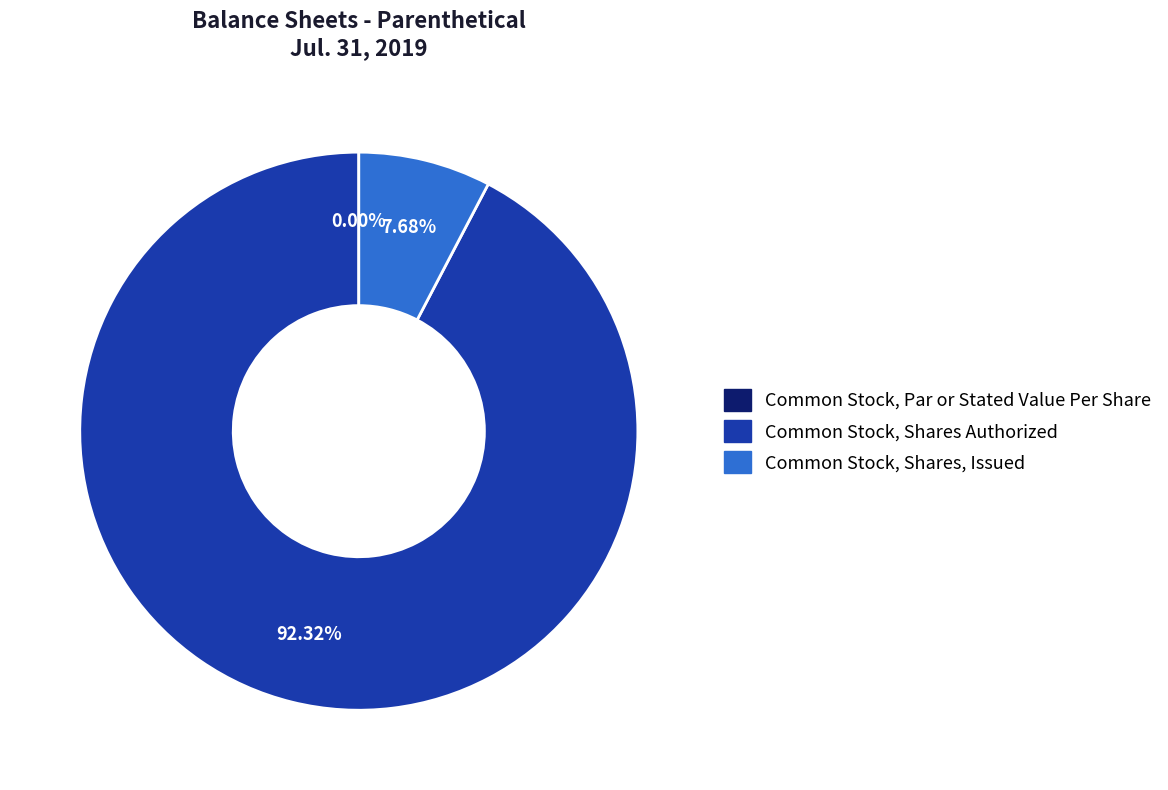

To the nearest percent, what is the average slice percentage?

33%